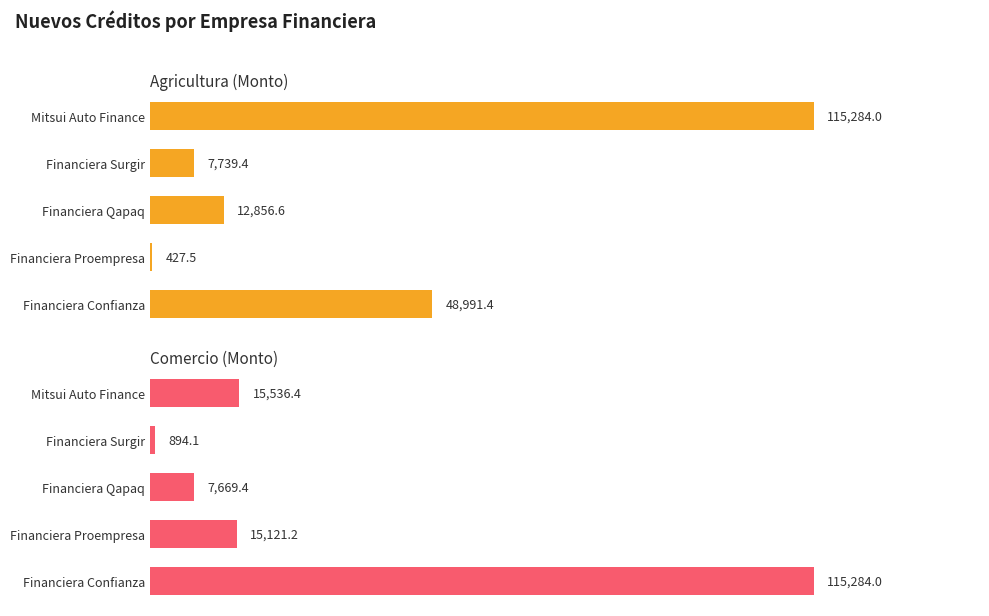

What is the sum of all Agricultura (Monto) values?

185298.9